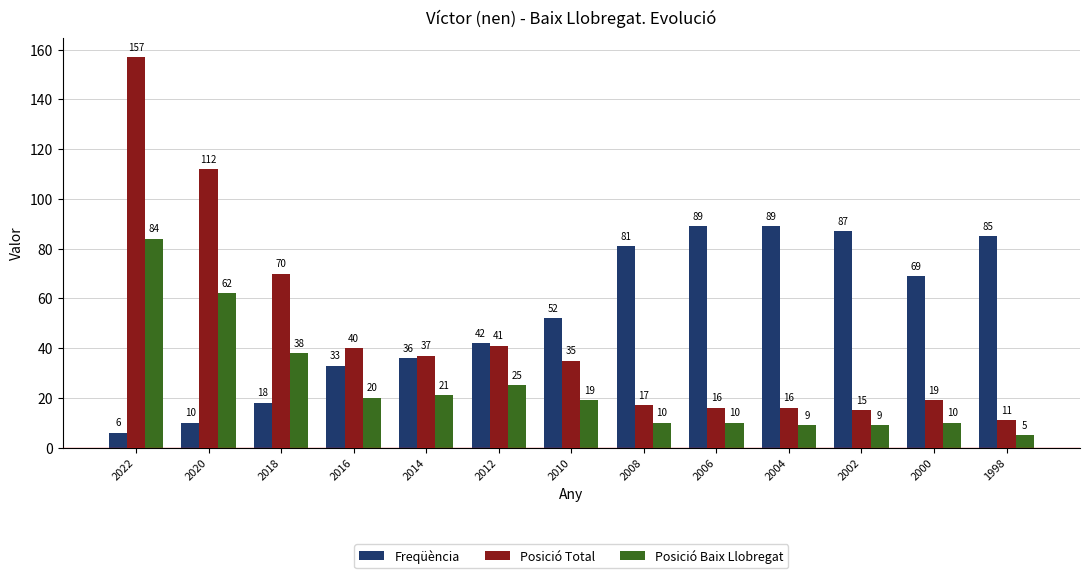

Which series has the largest total across all categories?

Freqüència